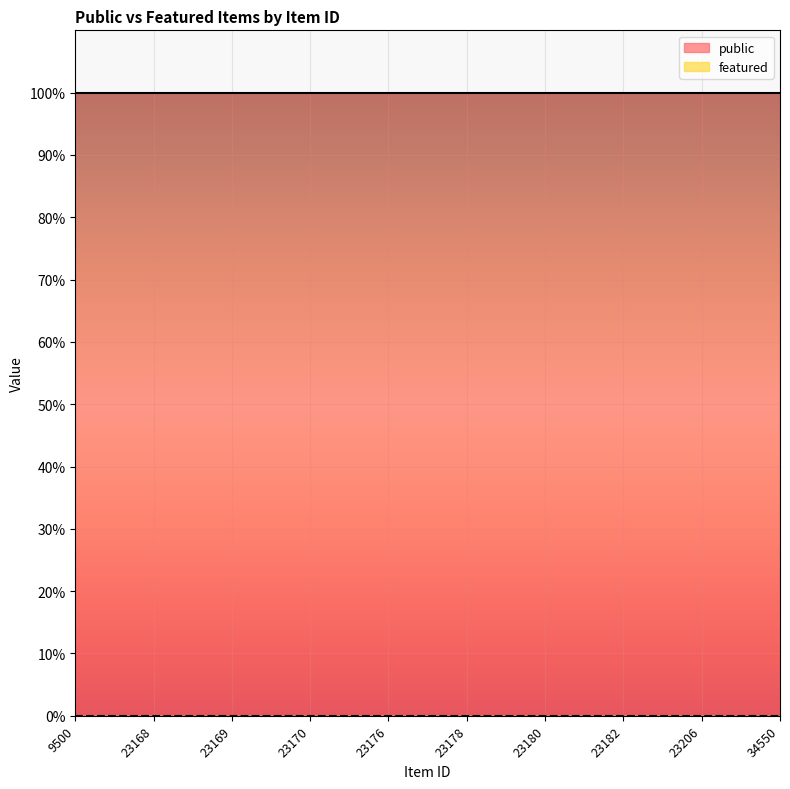

What is the spread (max minus min) of values at 23180?

1